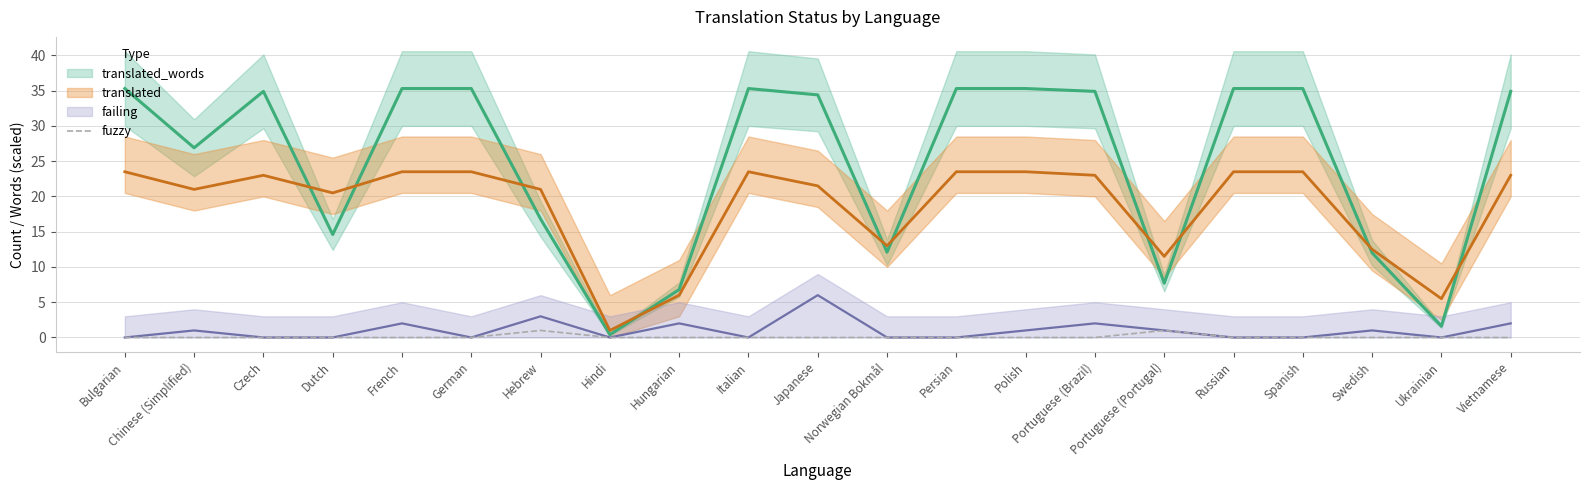

True or false: the data shows 0 at Chinese (Simplified).

False